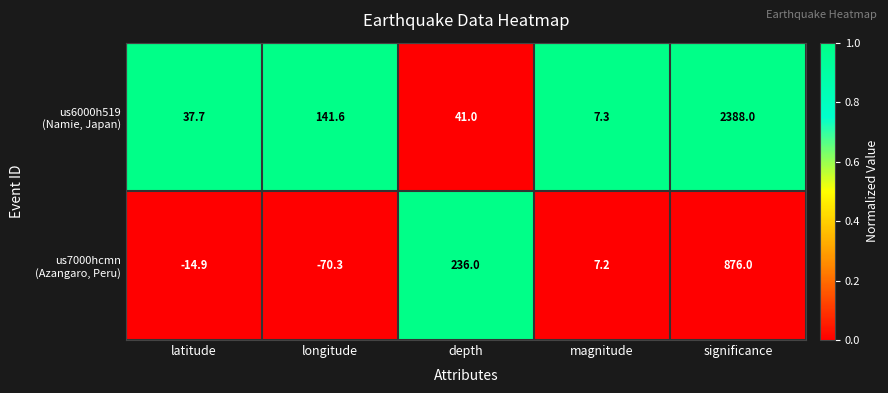

At how many categories does at least one series exceed 0?

5